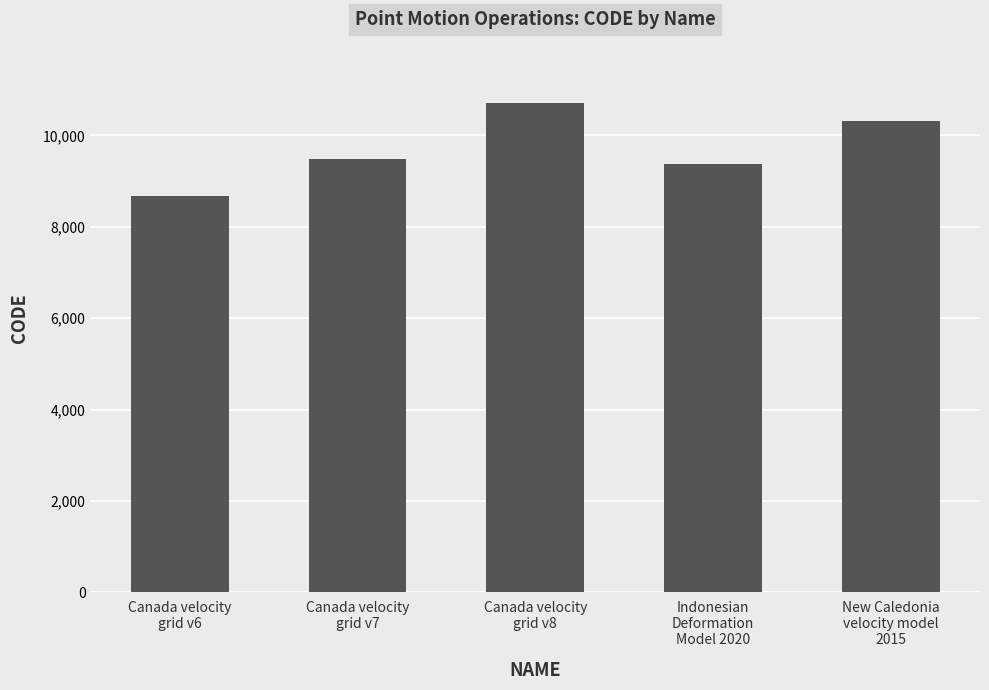

Which label corresponds to the smallest value in the chart?

Canada velocity
grid v6